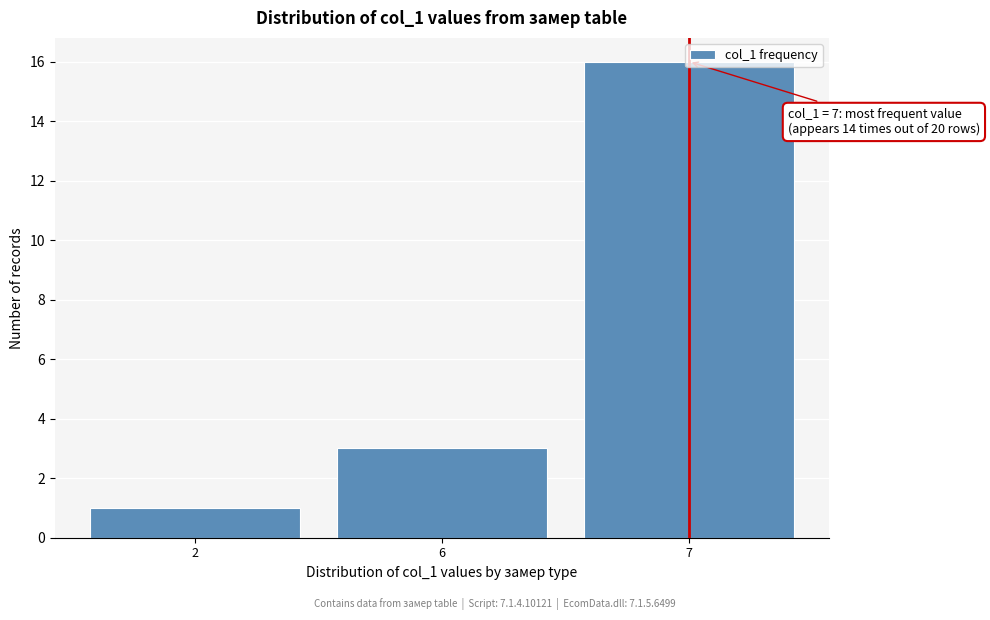

What is the difference between the values at 7 and 6?

13